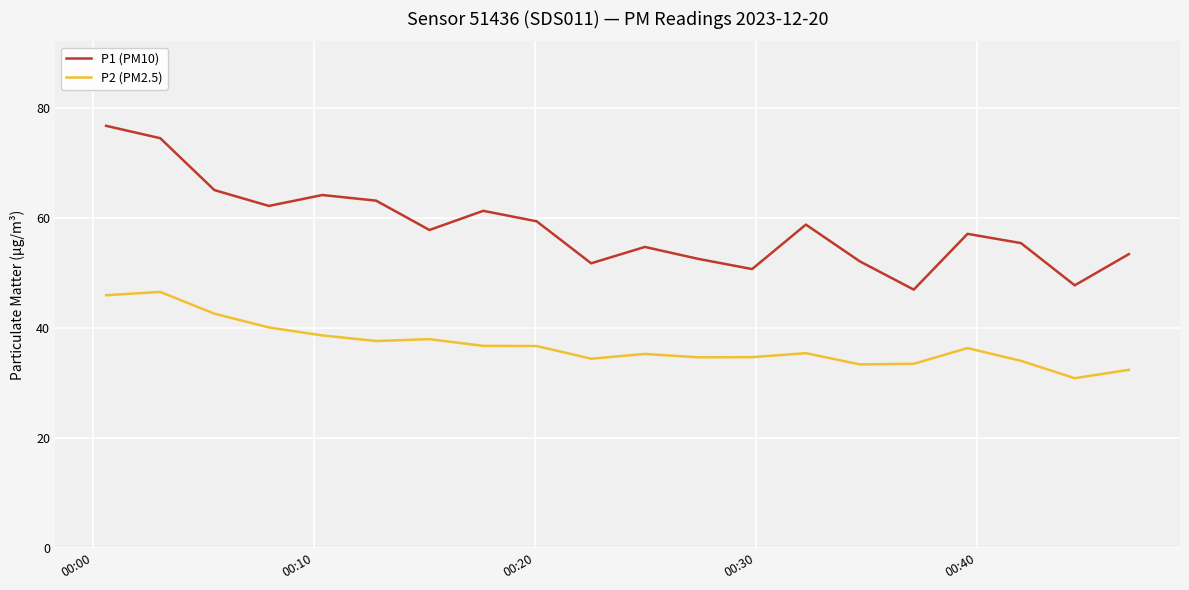

True or false: P1 (PM10) and P2 (PM2.5) intersect in this chart.

False